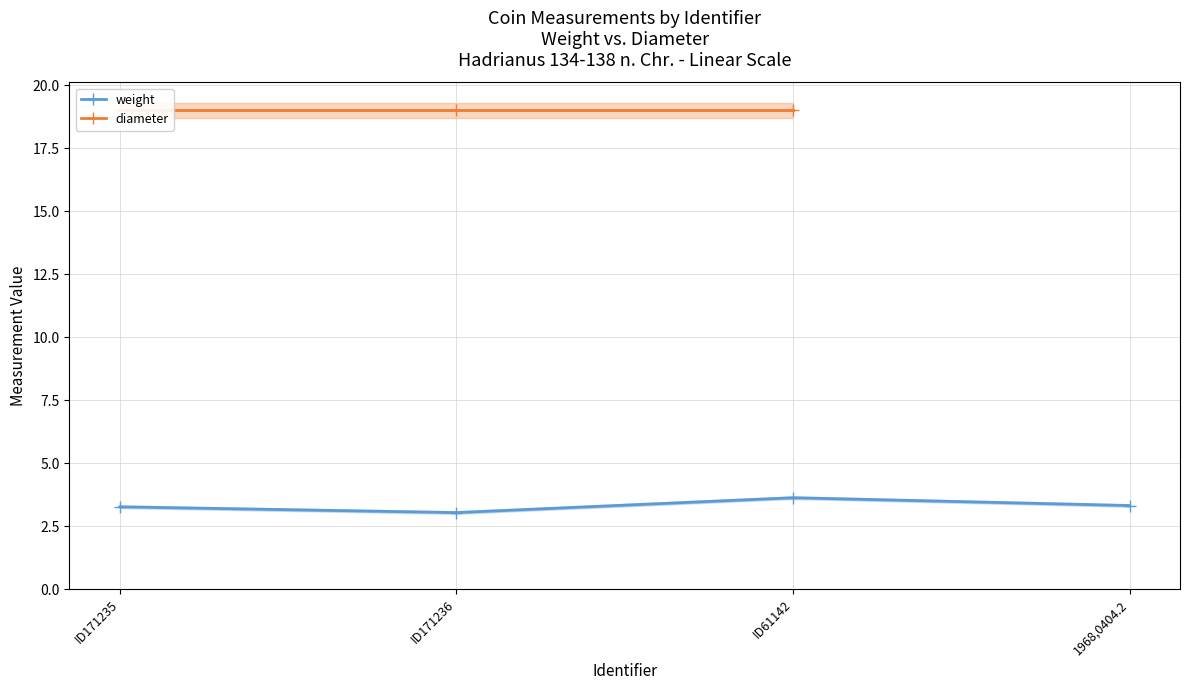

Which series has the largest range (max minus min)?

weight